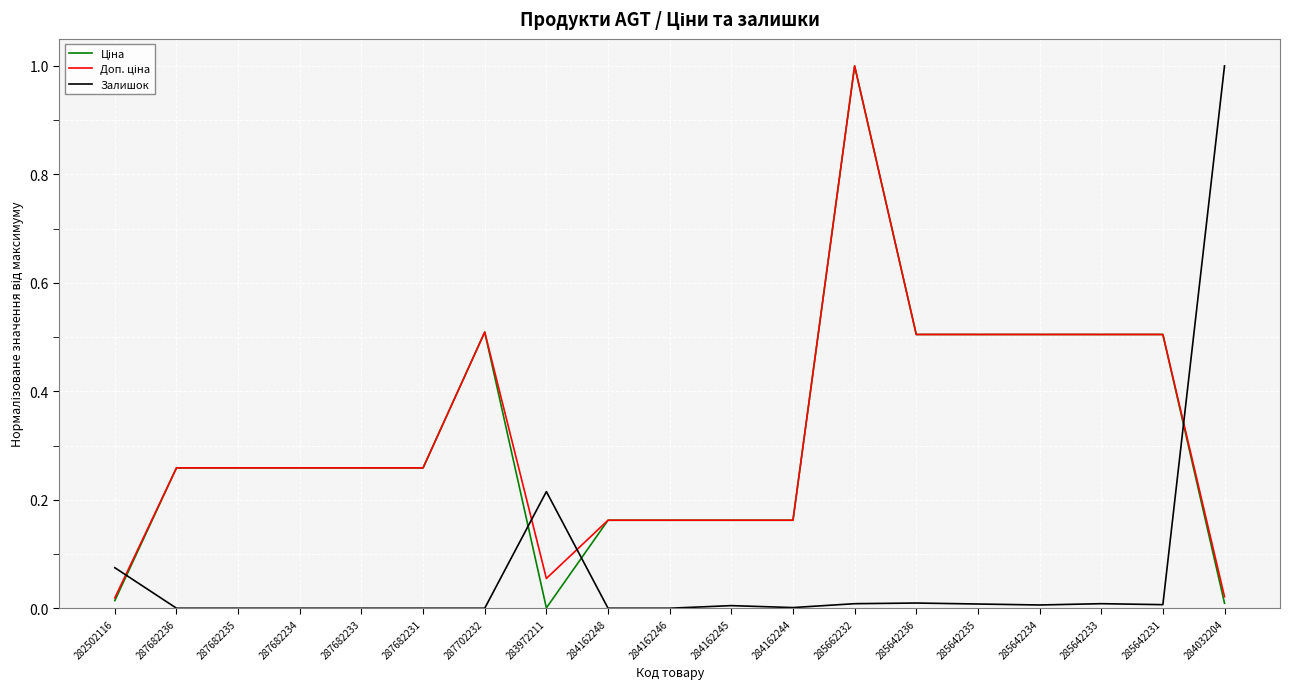

What is the spread (max minus min) of values at 285642234?

0.5